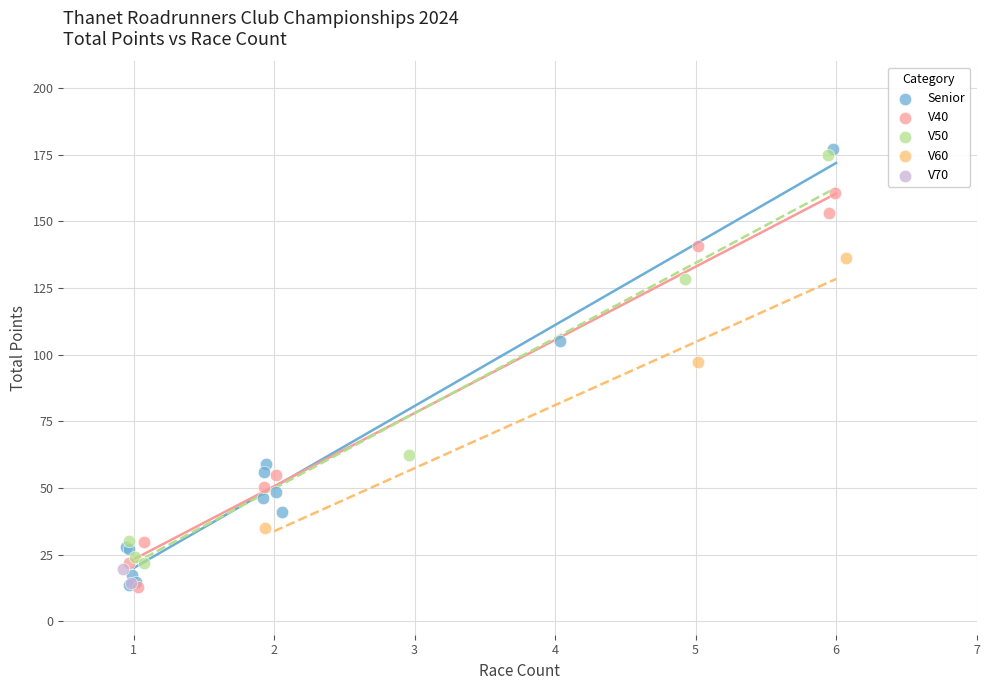

What are all the series names shown in the legend?

Senior, V40, V50, V60, V70